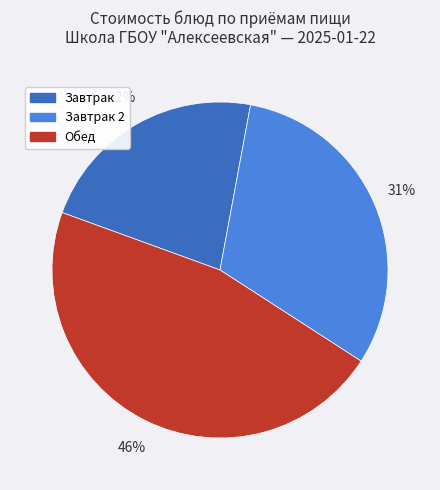

To the nearest percent, what is the average slice percentage?

33%